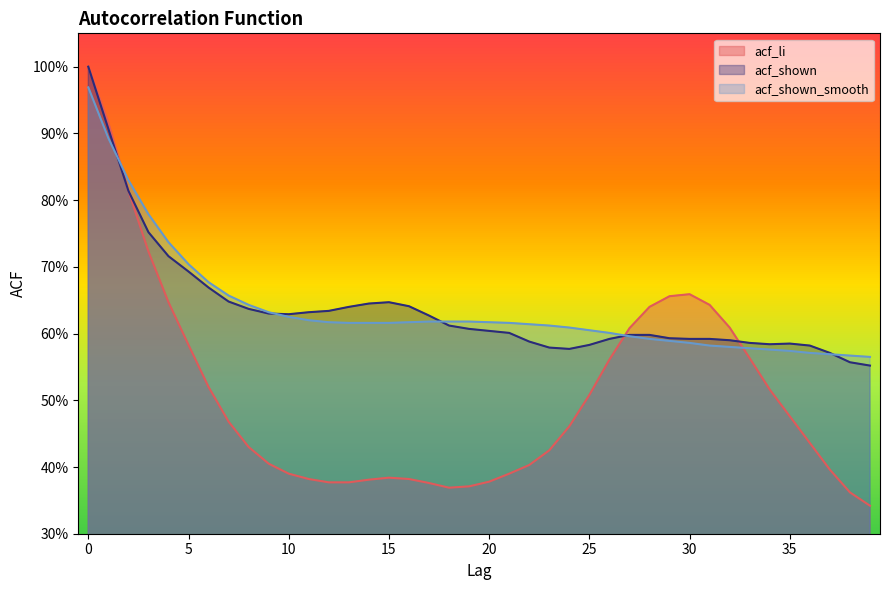

Is the value of acf_shown_smooth at 14 greater than the value of acf_li at 23?

Yes